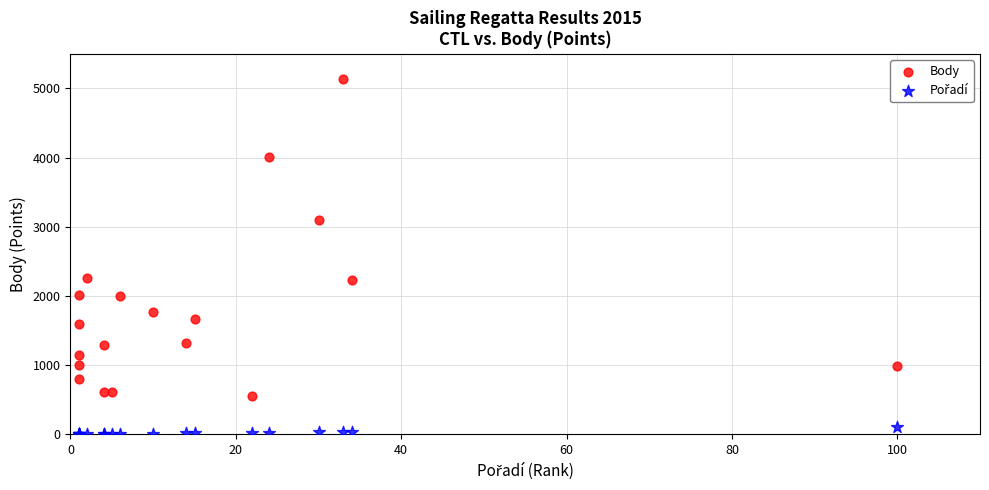

Which series has the widest spread of Y values?

Body